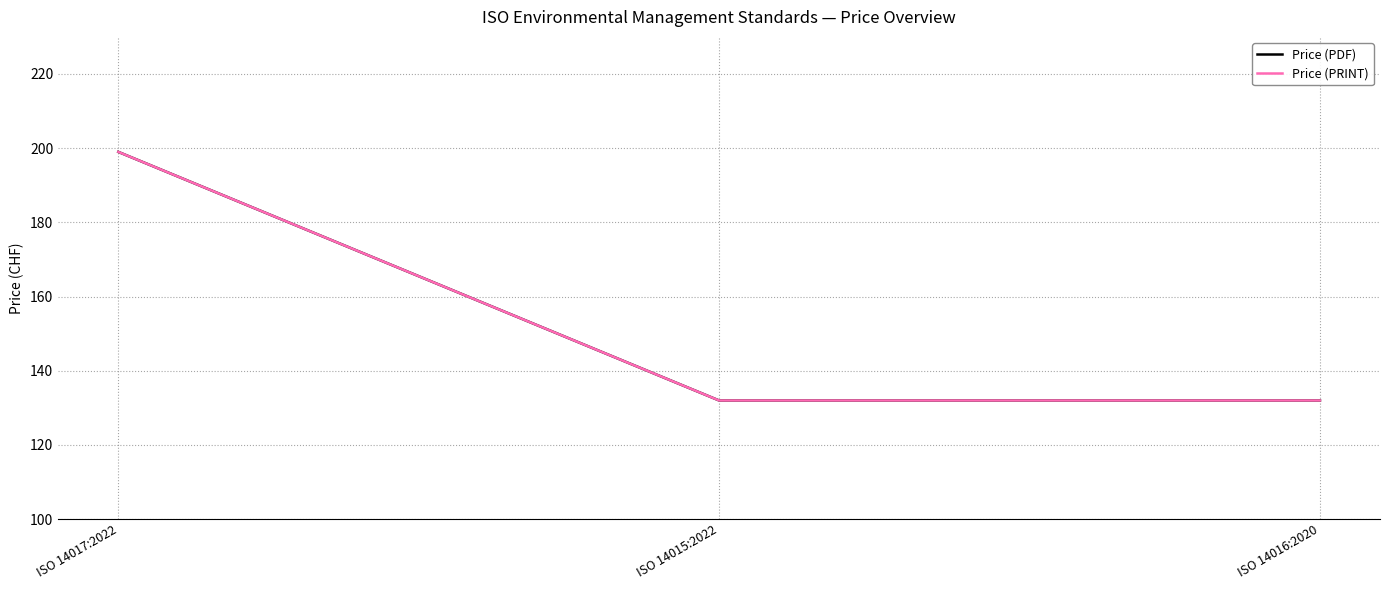

What is the average value of the Price (PDF) series?

154